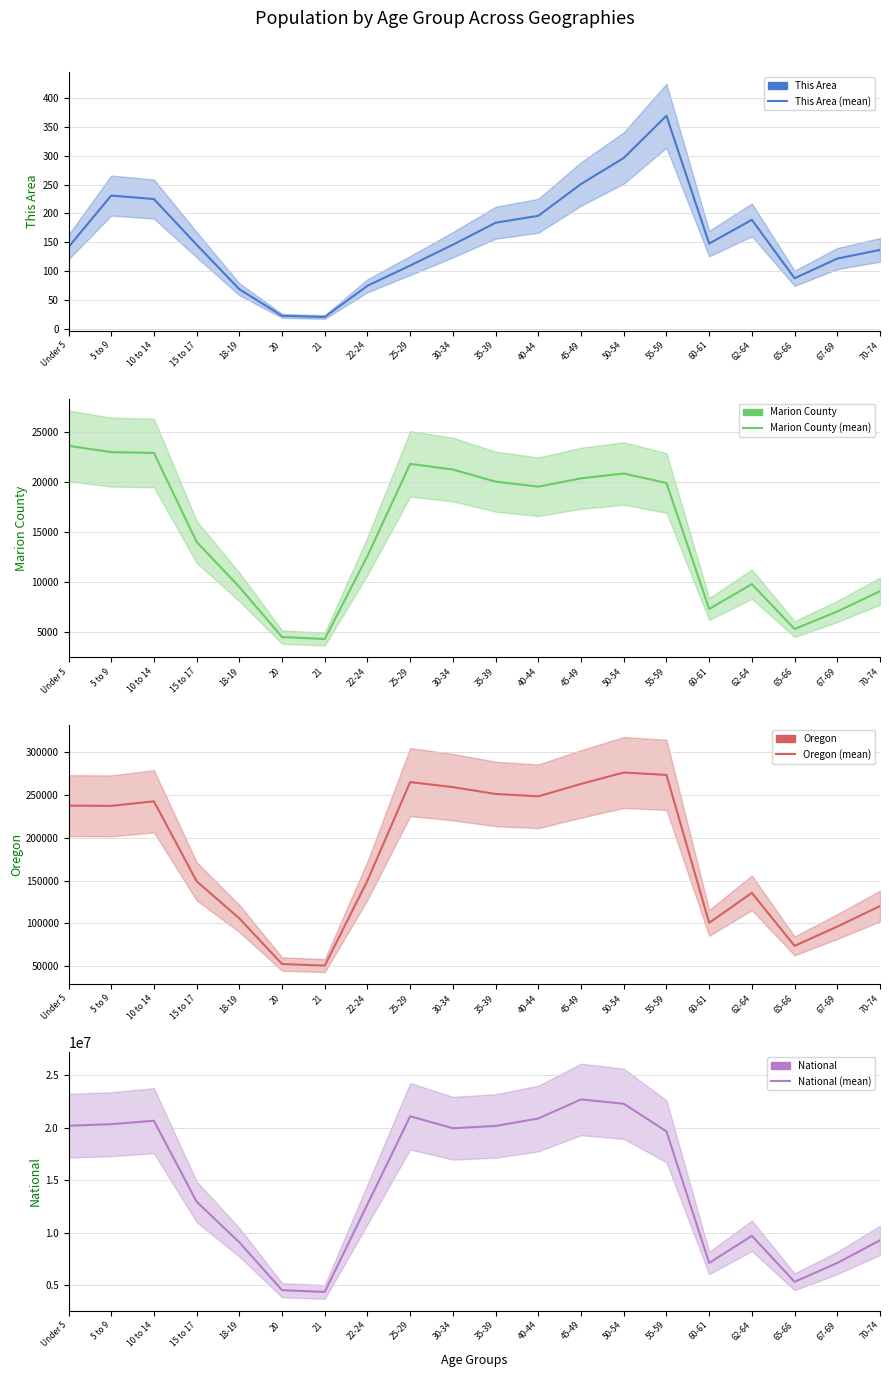

What is the label of the 14th point from the left?

50-54